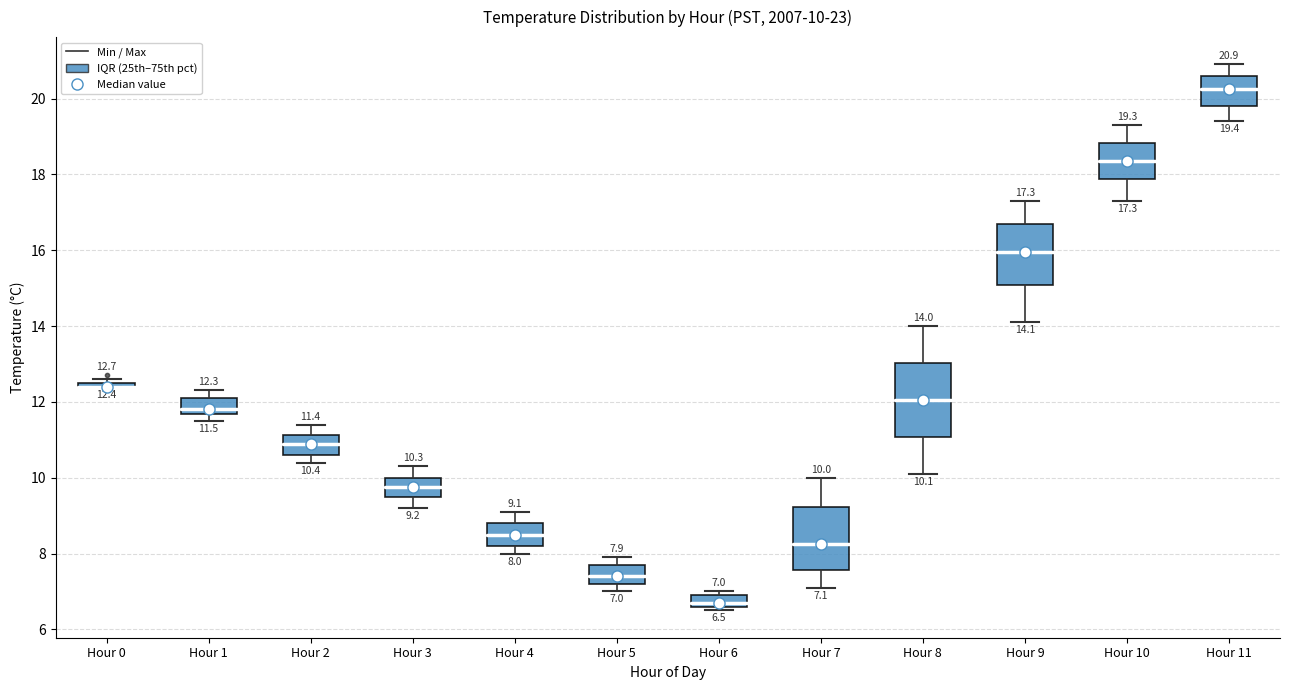

Which box is the tallest, from its lower edge to its upper edge?

Hour 8